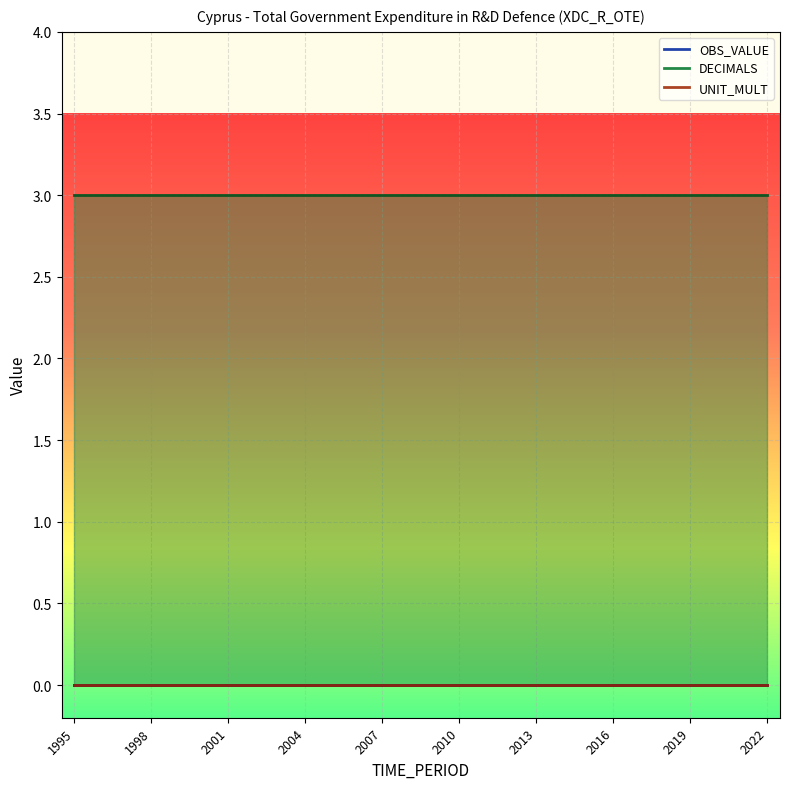

Does the chart display data point markers on the line(s)?

No